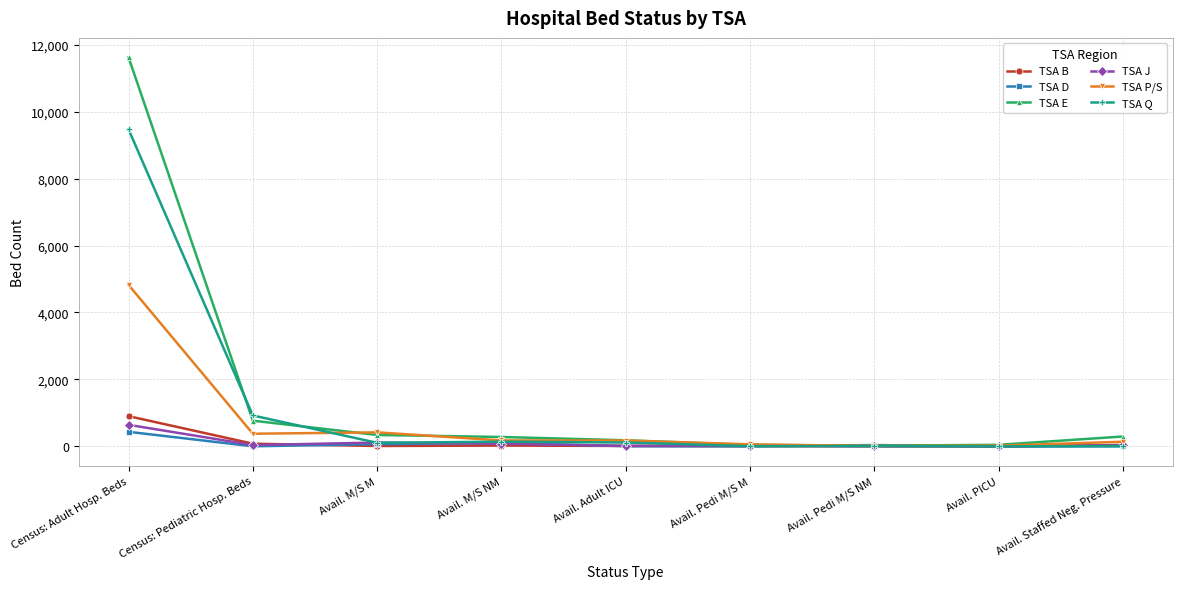

At which label does TSA J first exceed 31?

Census: Adult Hosp. Beds